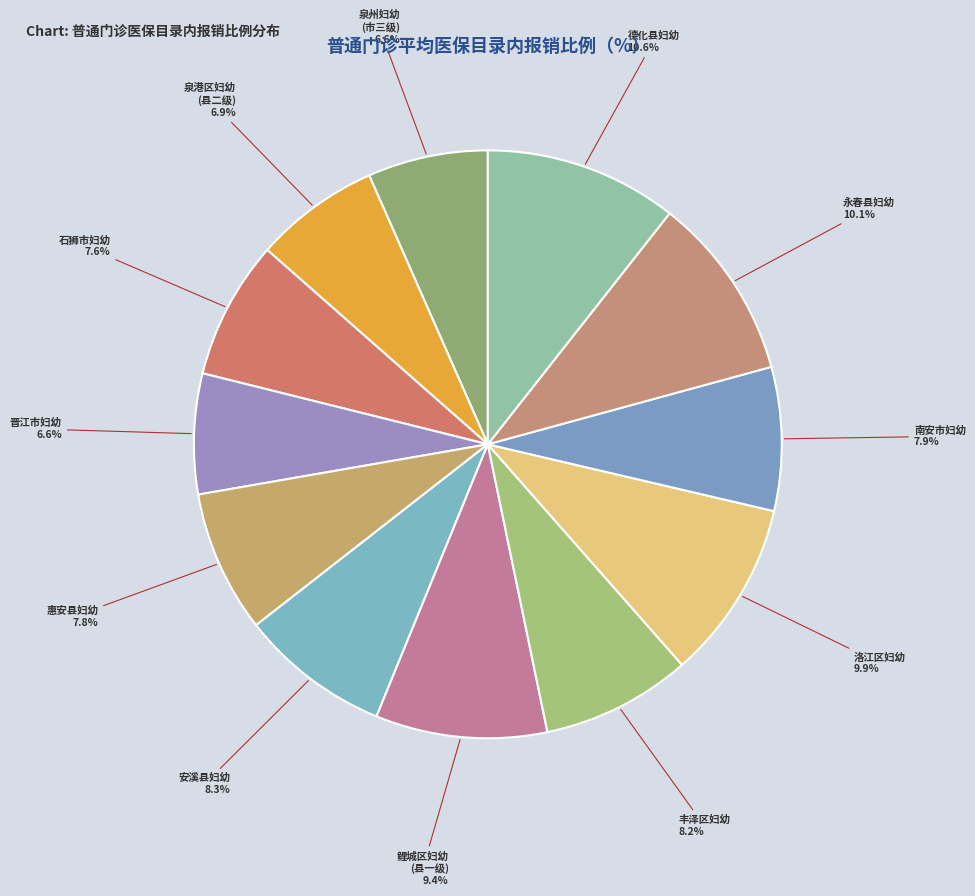

How many slices are in this pie chart?

12